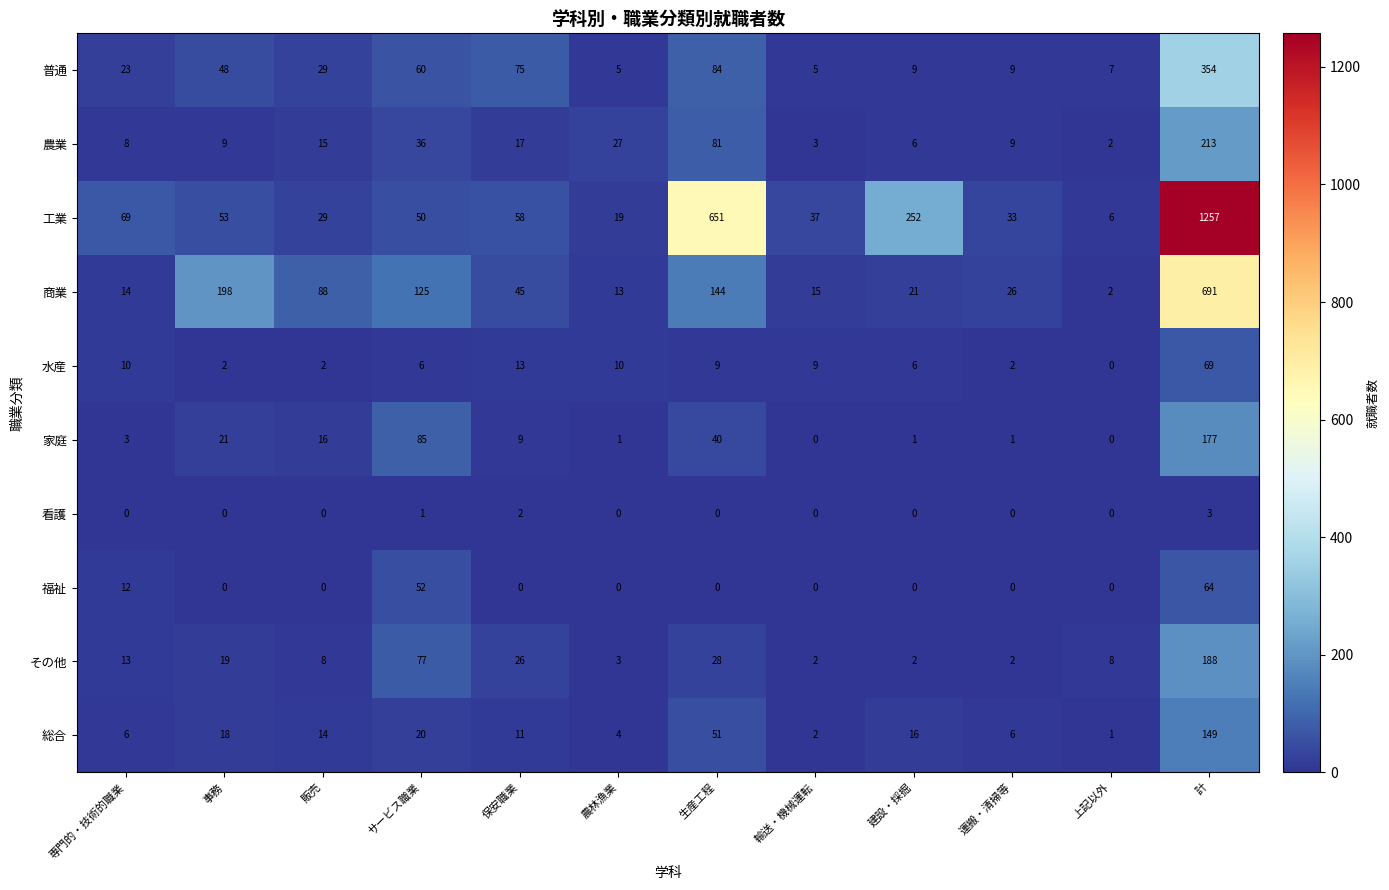

What is the greatest value displayed?

1257